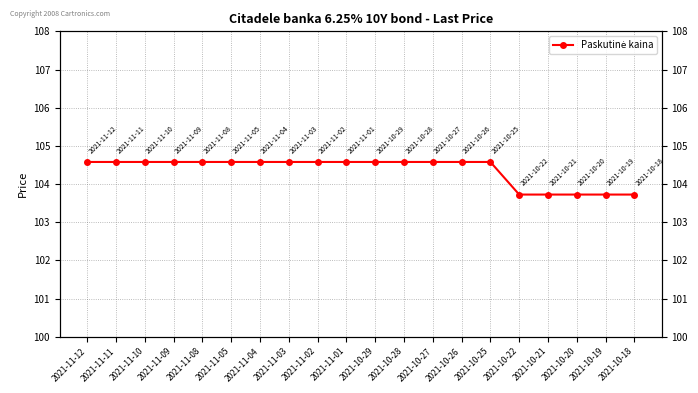

Reading left to right, transcribe all the data shown in this chart.

2021-11-12=104.6	2021-11-11=104.6	2021-11-10=104.6	2021-11-09=104.6	2021-11-08=104.6	2021-11-05=104.6	2021-11-04=104.6	2021-11-03=104.6	2021-11-02=104.6	2021-11-01=104.6	2021-10-29=104.6	2021-10-28=104.6	2021-10-27=104.6	2021-10-26=104.6	2021-10-25=104.6	2021-10-22=103.7	2021-10-21=103.7	2021-10-20=103.7	2021-10-19=103.7	2021-10-18=103.7